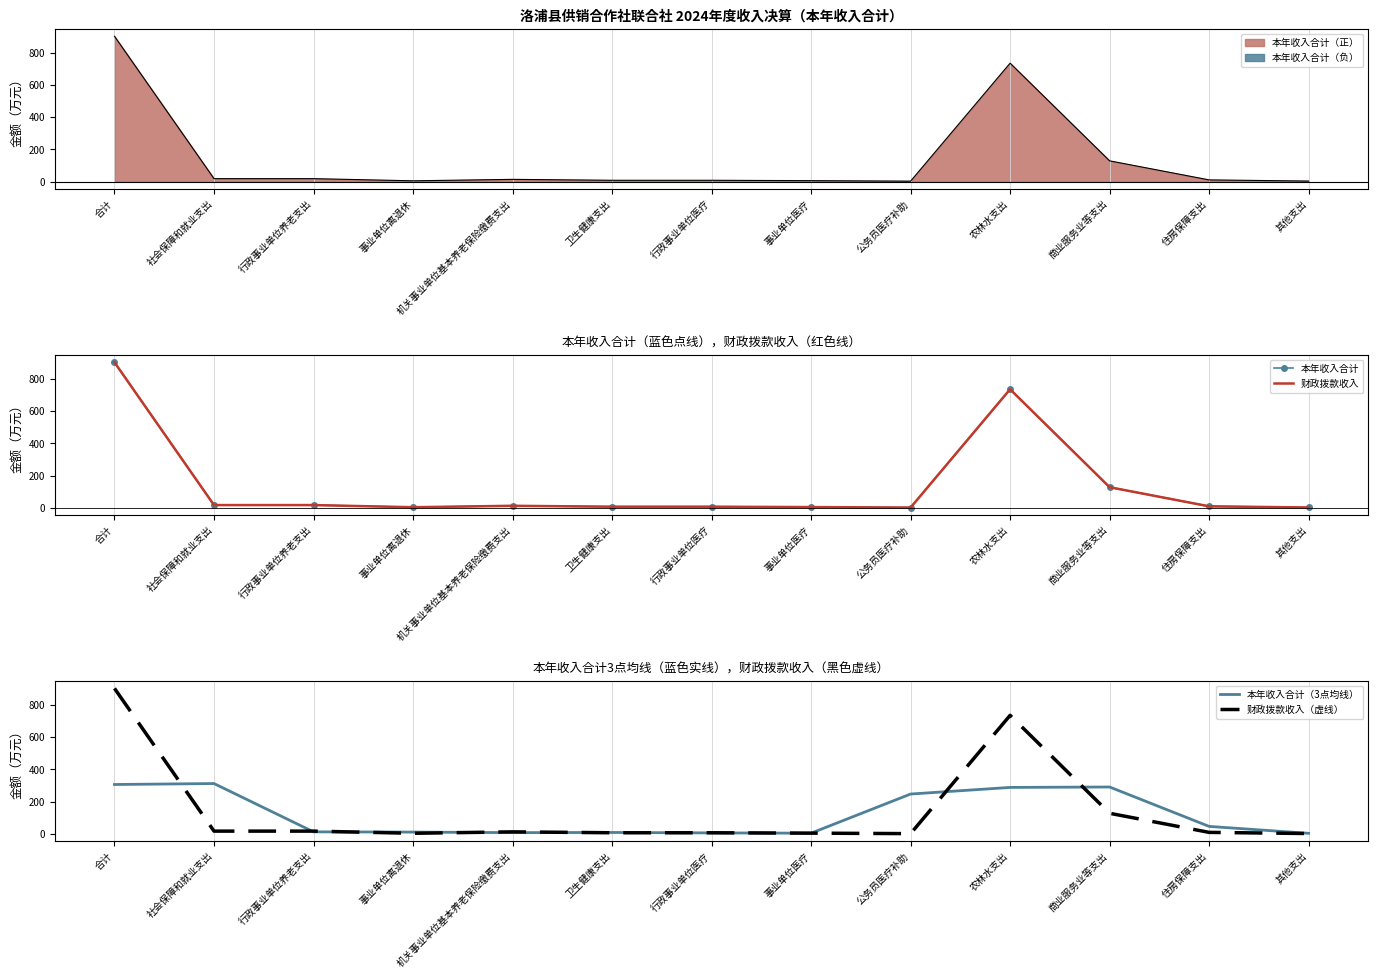

In 财政拨款收入, how many points are lower than both neighbors (excluding endpoints)?

2